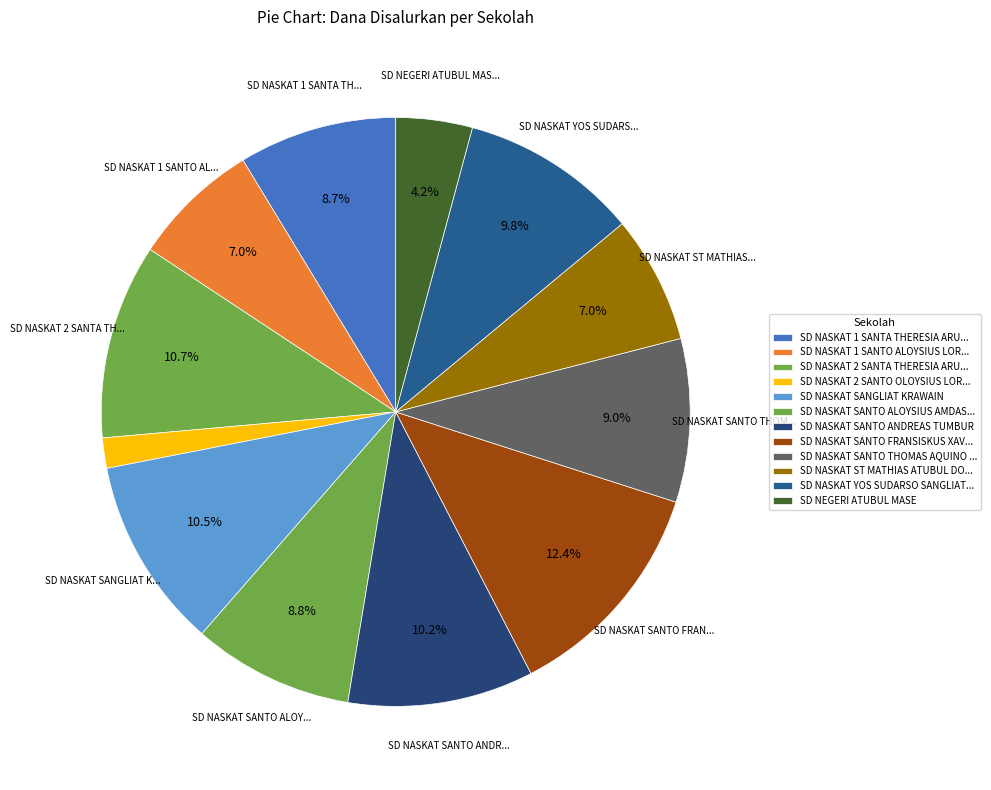

How many segments does this pie chart have?

12